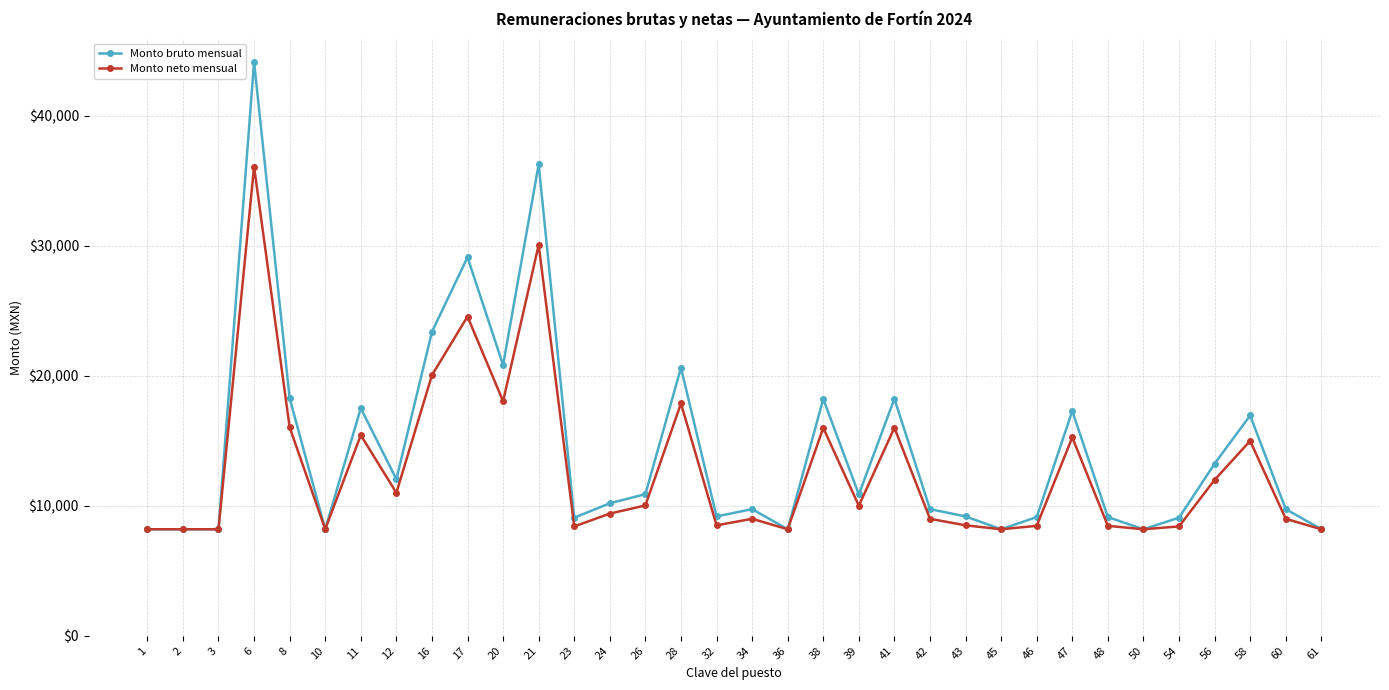

True or false: Monto neto mensual has more than 2 interior local peaks.

True